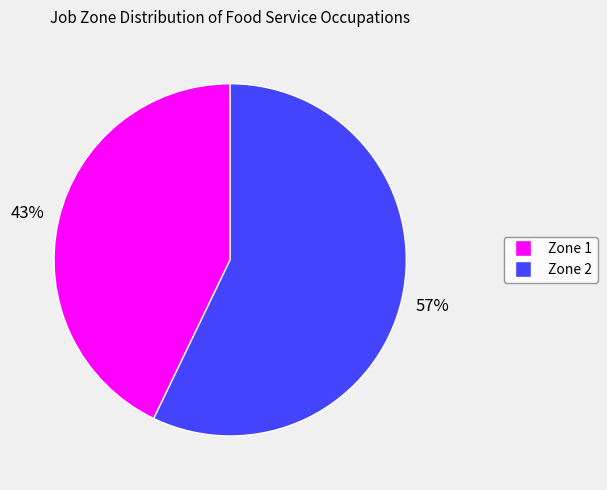

To the nearest percent, what is the difference between the largest and smallest slice percentages?

14%